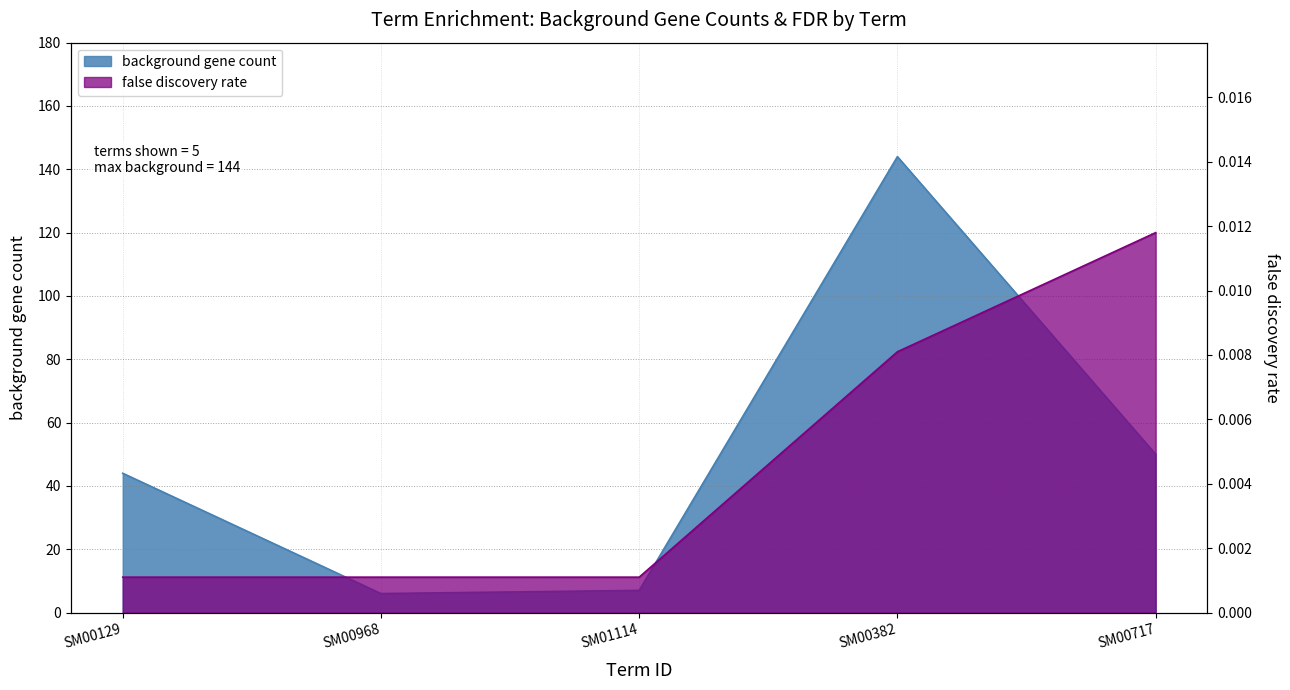

Reading right to left, extract all data points from this chart.

background gene count: 50.0	144.0	7.0	6.0	44.0
false discovery rate: 0.0	0.0	0.0	0.0	0.0